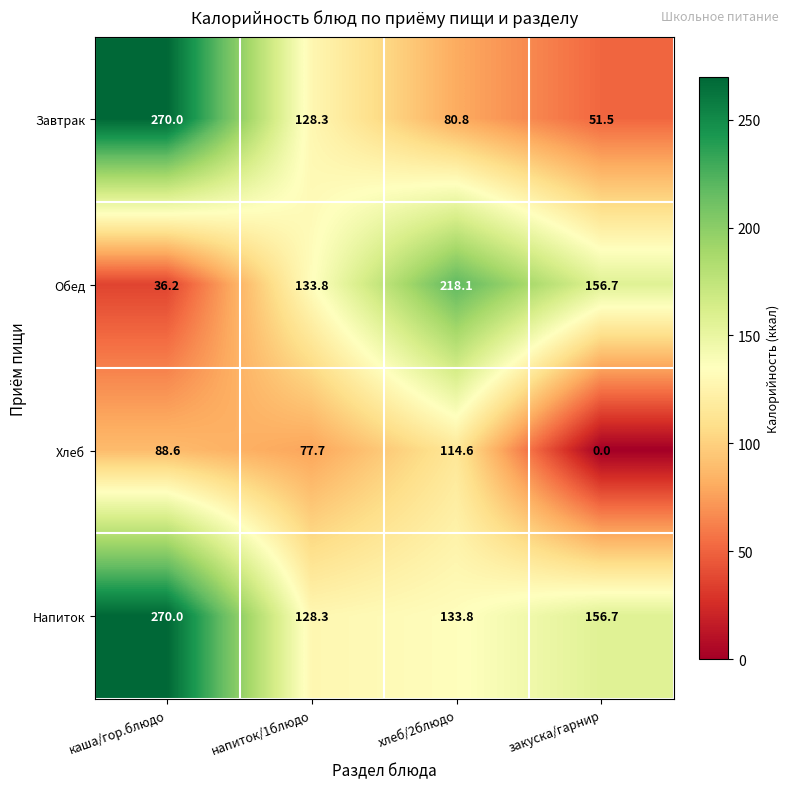

How many distinct data groups are displayed?

4